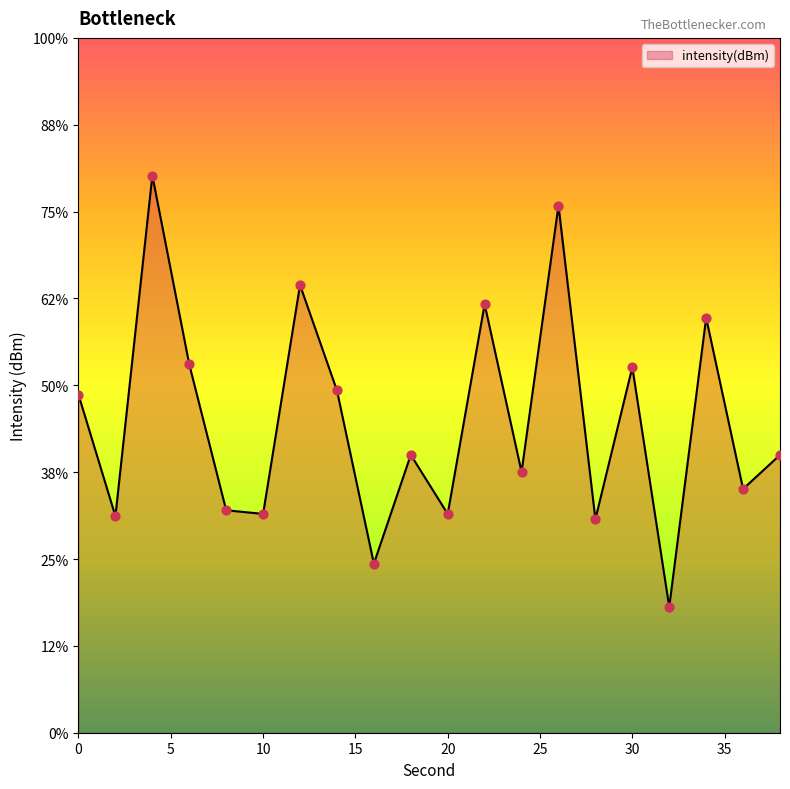

Between 2 and 22, which is larger?

22